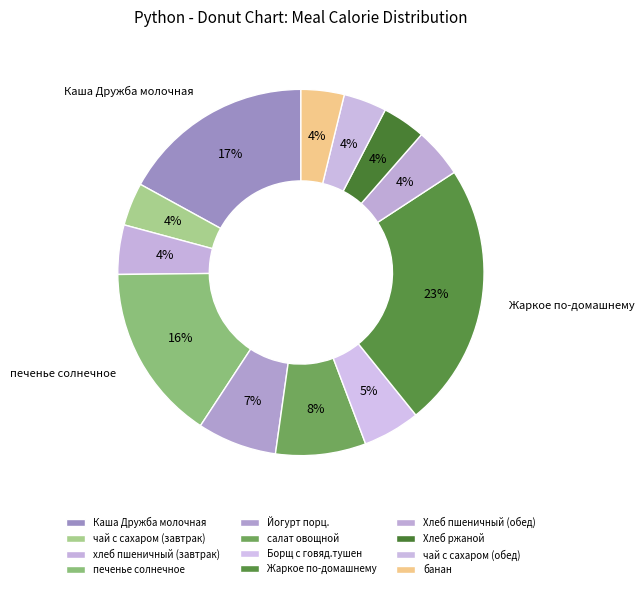

What is the largest slice in the pie chart?

Жаркое по-домашнему